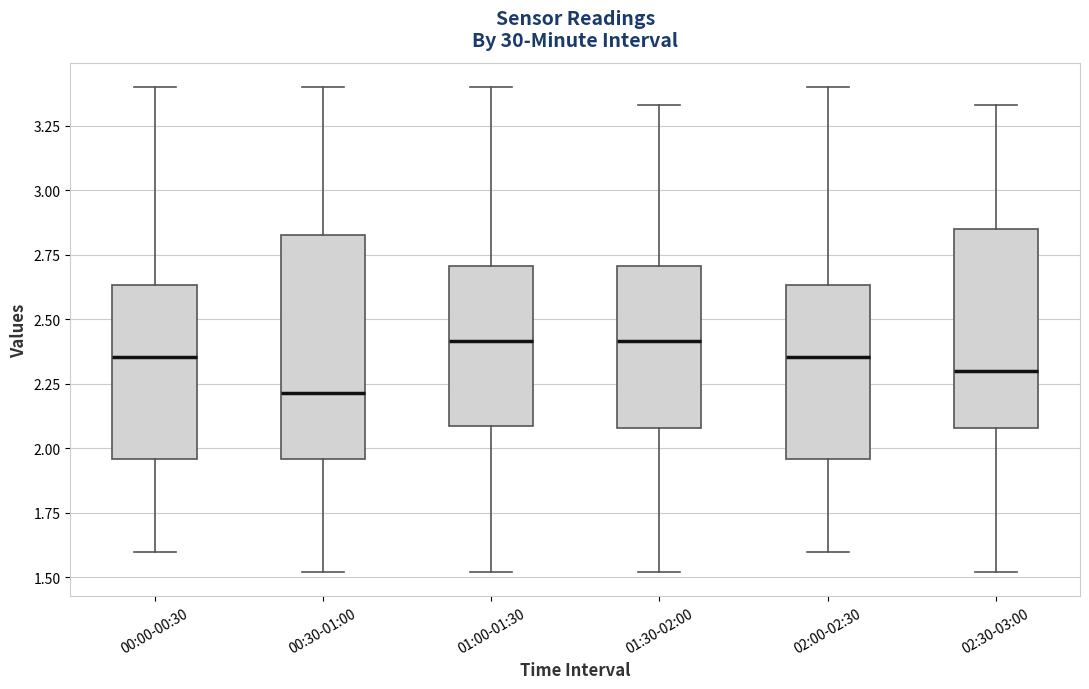

Reading left to right, read every box against the y-axis: the position of its median line, the range the box covers, and the ends of its whiskers. The values are not printed on the chart, so give them approximately, as read against the axis.

00:00-00:30: median 2.35, box 1.95 to 2.65, whiskers 1.60 to 3.40
00:30-01:00: median 2.20, box 1.95 to 2.85, whiskers 1.50 to 3.40
01:00-01:30: median 2.40, box 2.10 to 2.70, whiskers 1.50 to 3.40
01:30-02:00: median 2.40, box 2.10 to 2.70, whiskers 1.50 to 3.35
02:00-02:30: median 2.35, box 1.95 to 2.65, whiskers 1.60 to 3.40
02:30-03:00: median 2.30, box 2.10 to 2.85, whiskers 1.50 to 3.35